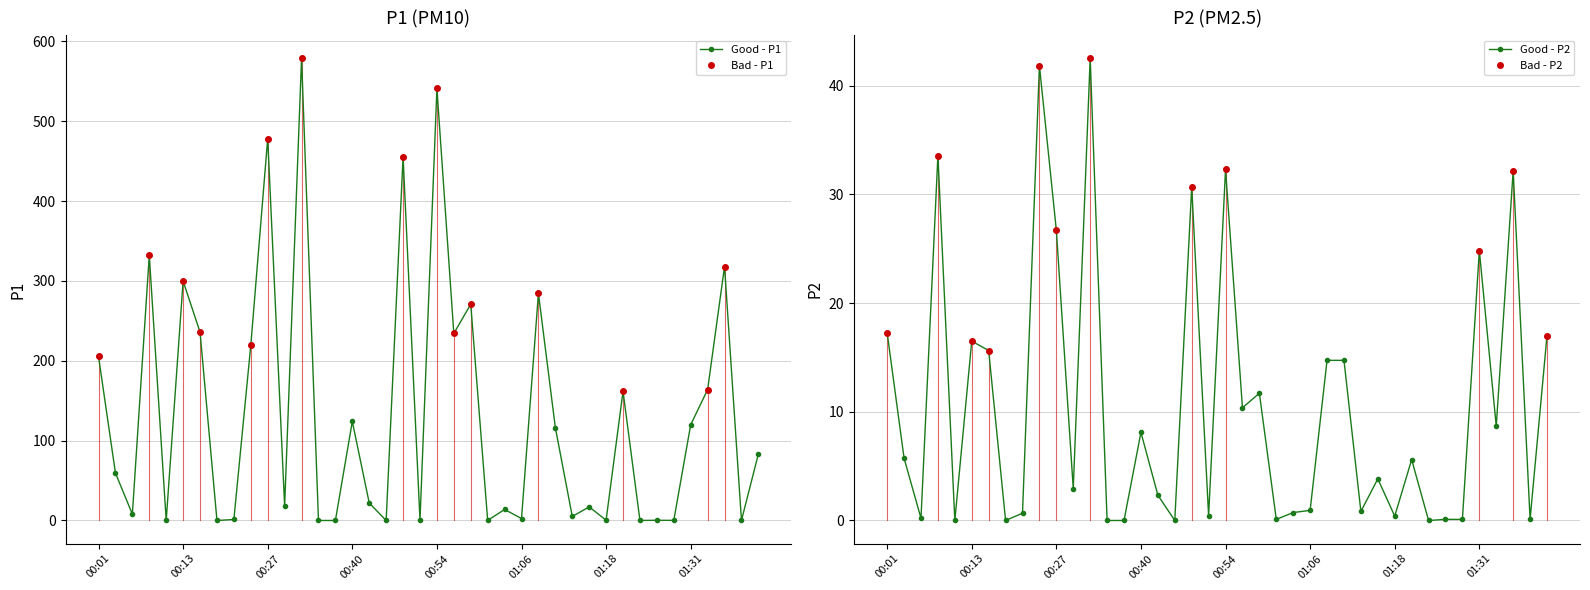

True or false: P2 and P1 intersect in this chart.

False